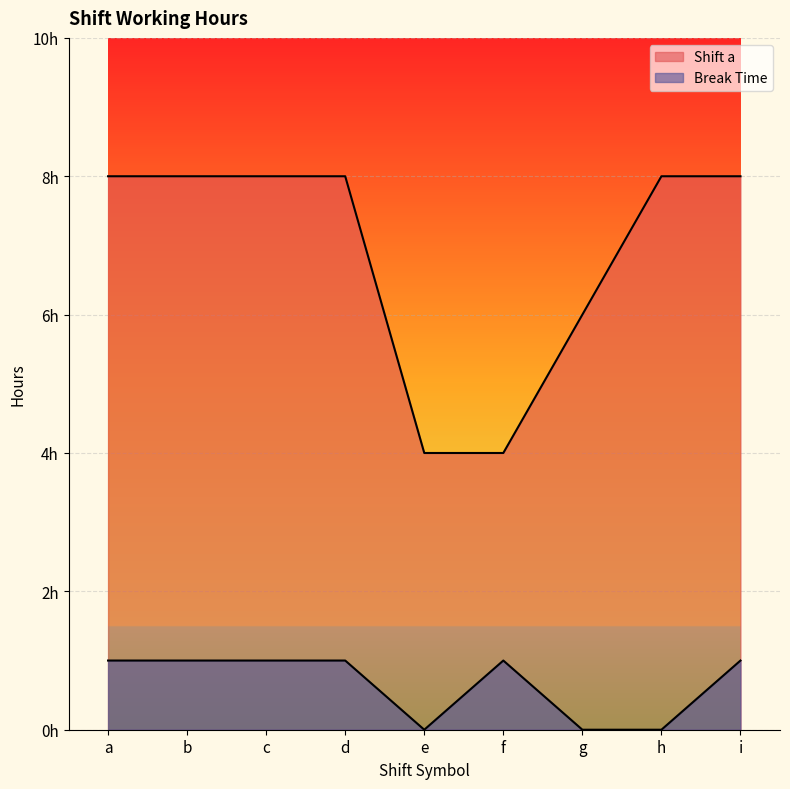

Between d and c, which is larger?

d